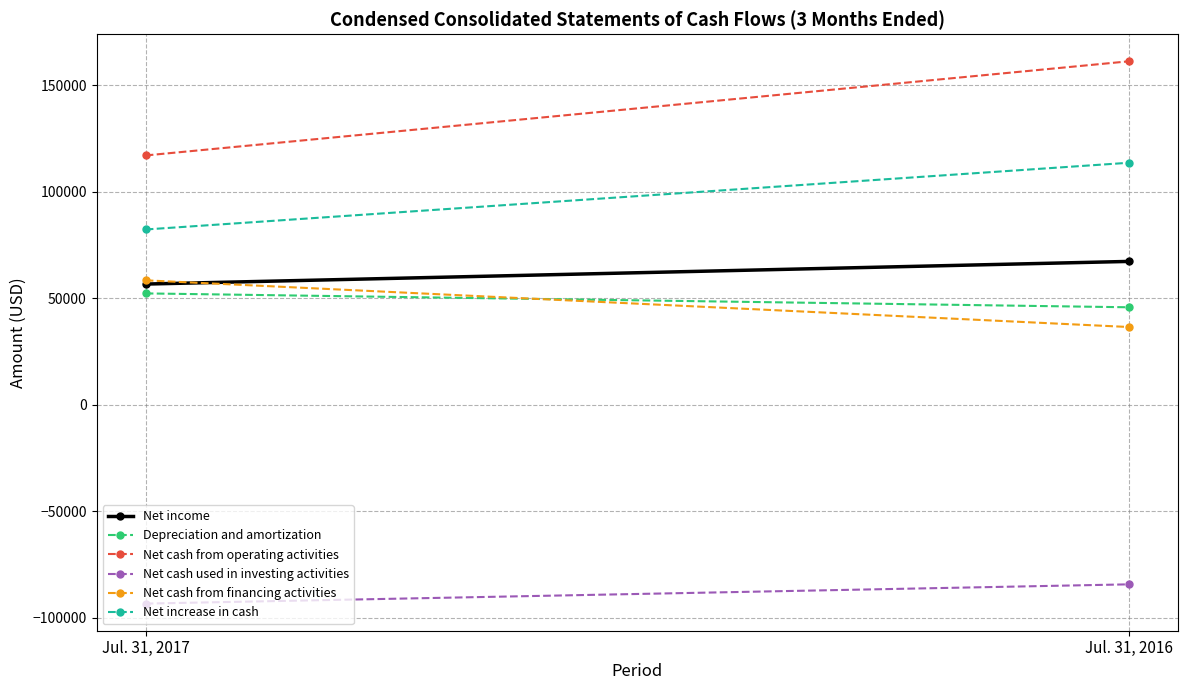

Count the Net cash from operating activities values in the range 117139 to 161349.

2